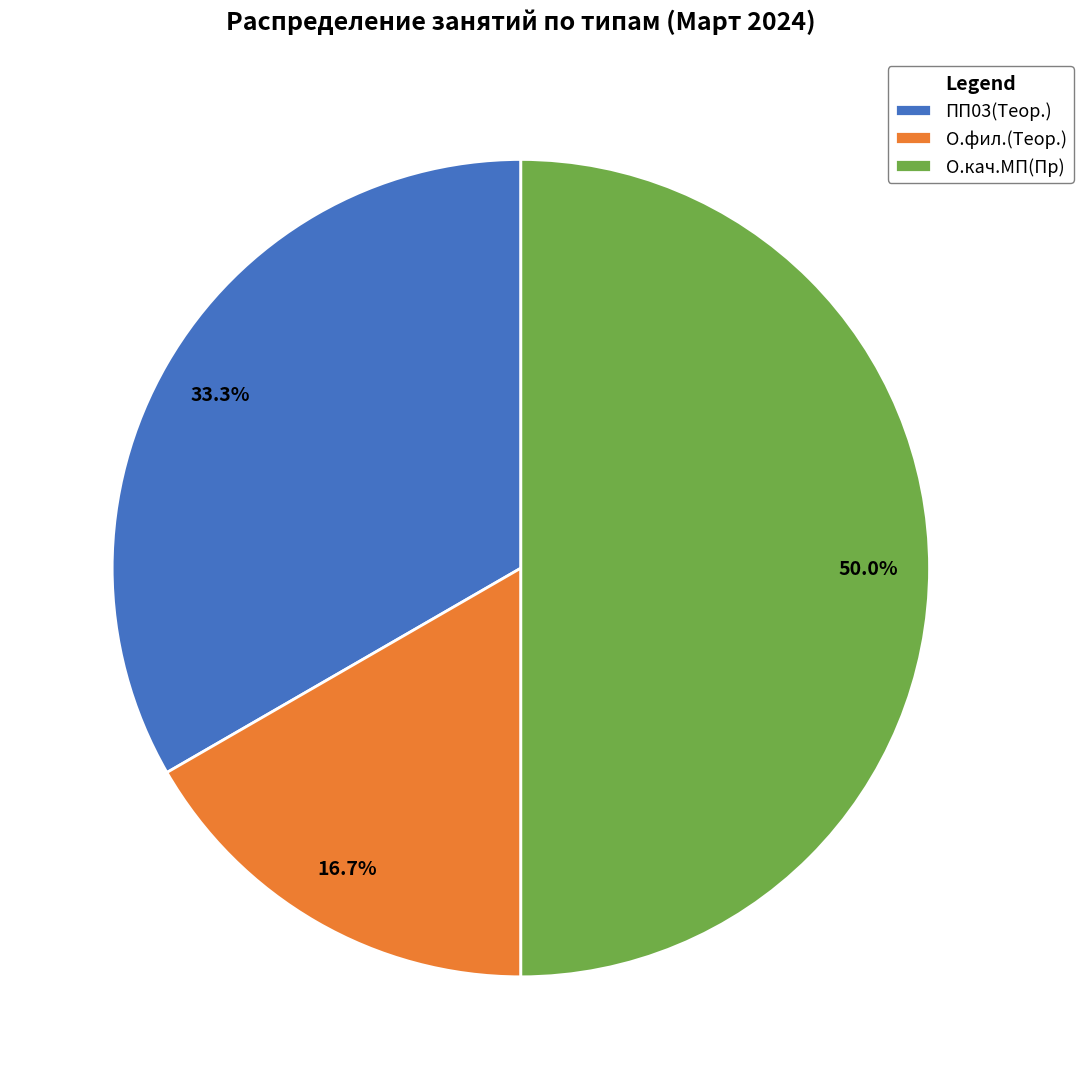

Between О.кач.МП(Пр) and О.фил.(Теор.), which is larger?

О.кач.МП(Пр)